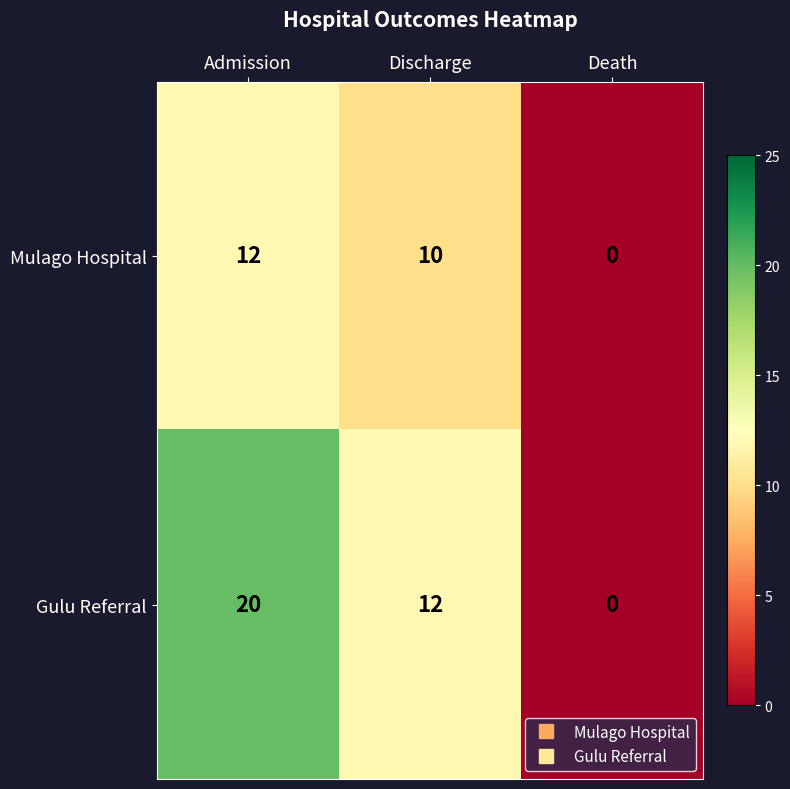

The value of Gulu Referral at Admission is 10. True or false?

False